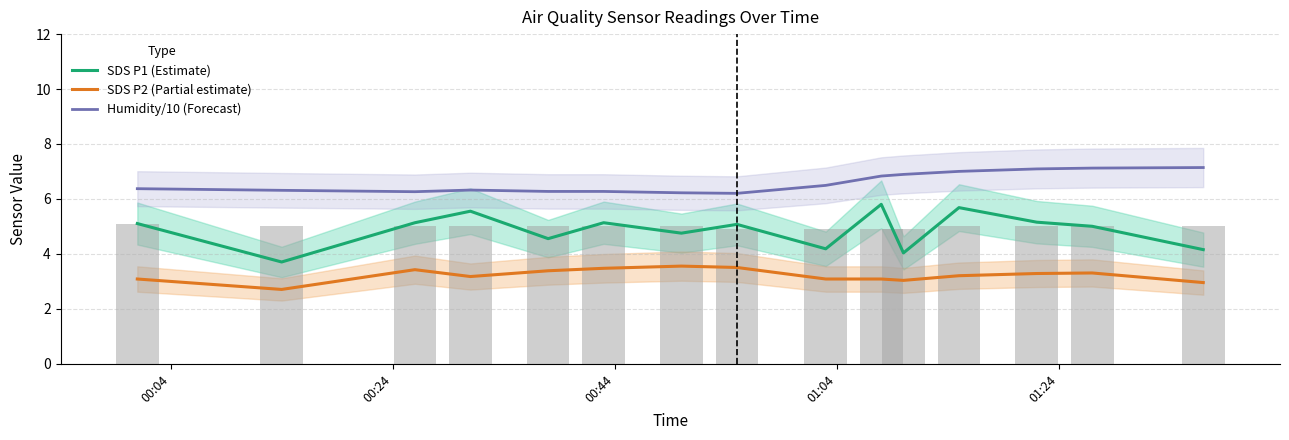

List the series in order of their overall mean, highest first.

Humidity/10 (Forecast), SDS P1 (Estimate), SDS P2 (Partial estimate)